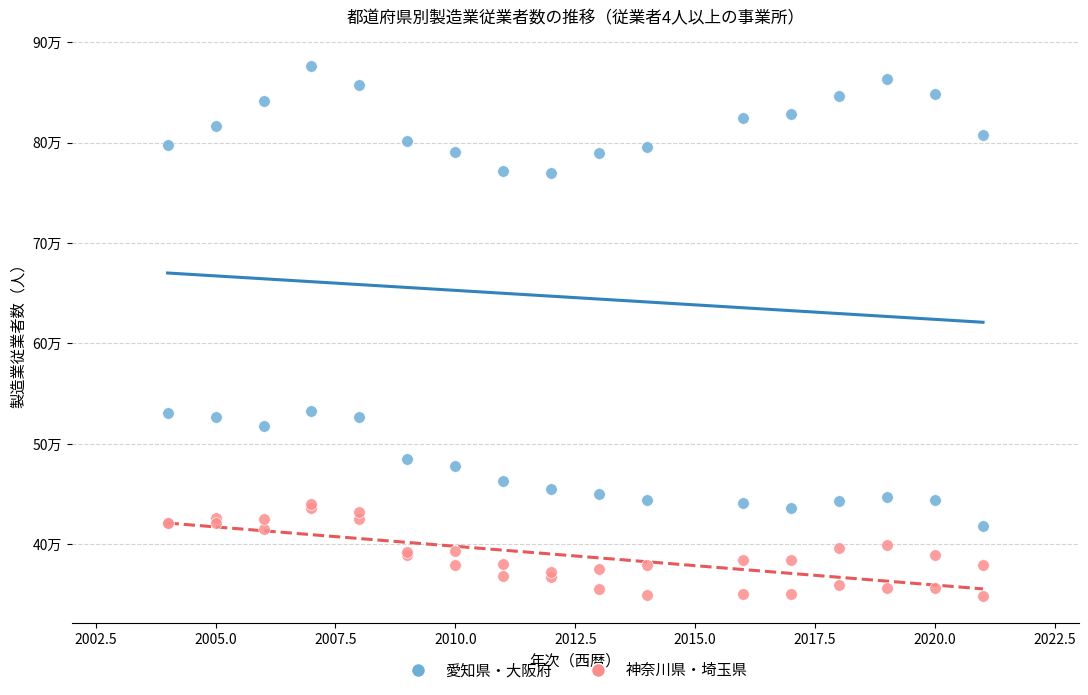

What are all the series names shown in the legend?

愛知県・大阪府, 神奈川県・埼玉県